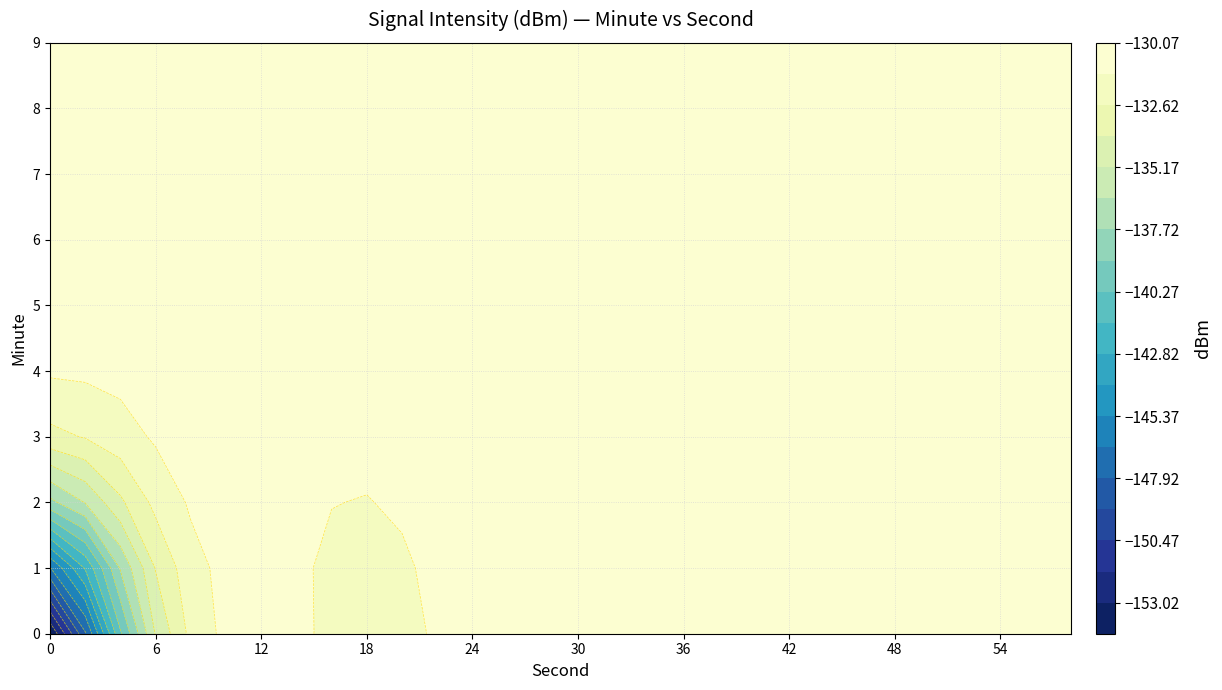

At which label does 1 reach its peak?

3